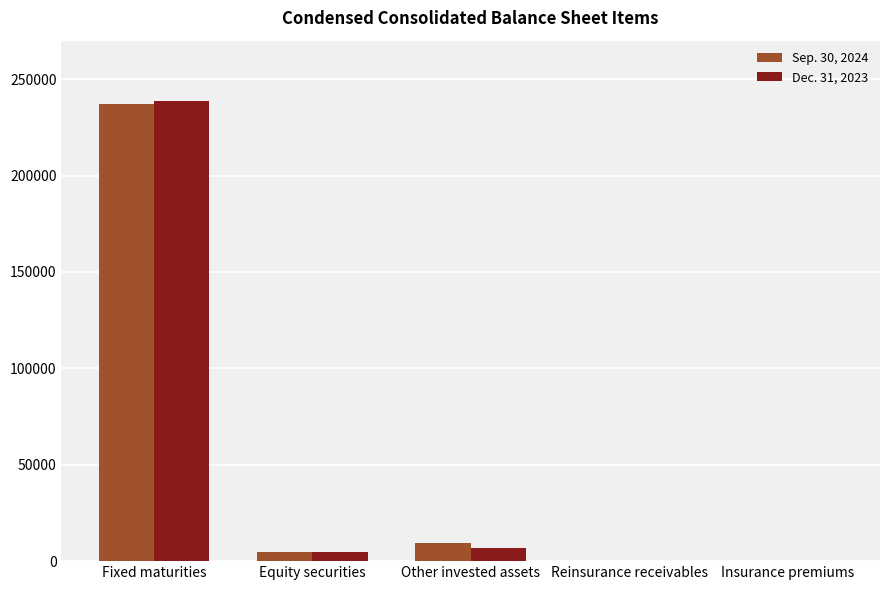

At which label does Dec. 31, 2023 first exceed 4936?

Fixed maturities